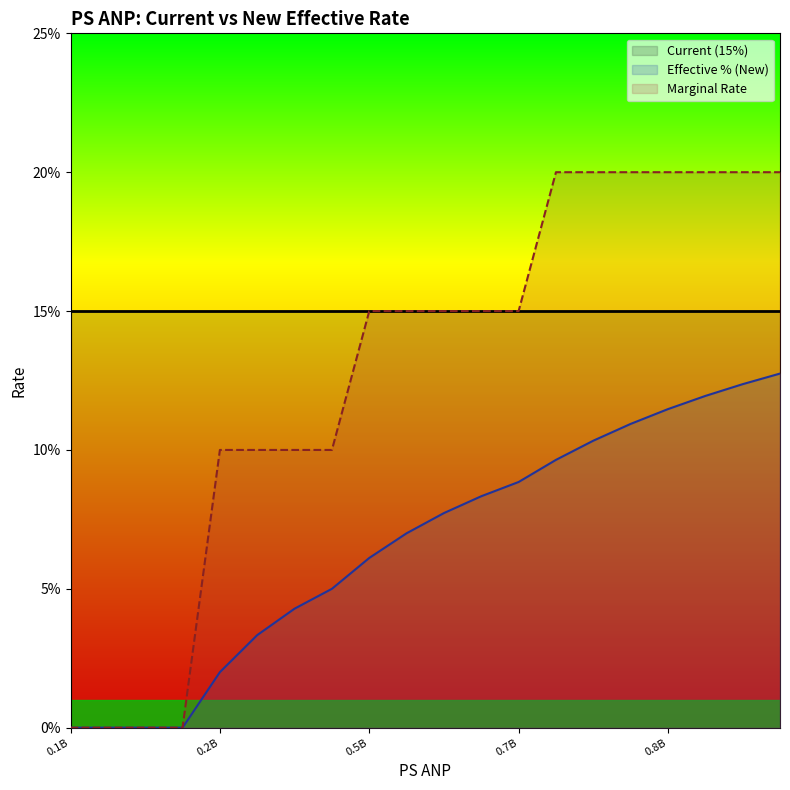

What is the maximum value shown in the chart?

0.2